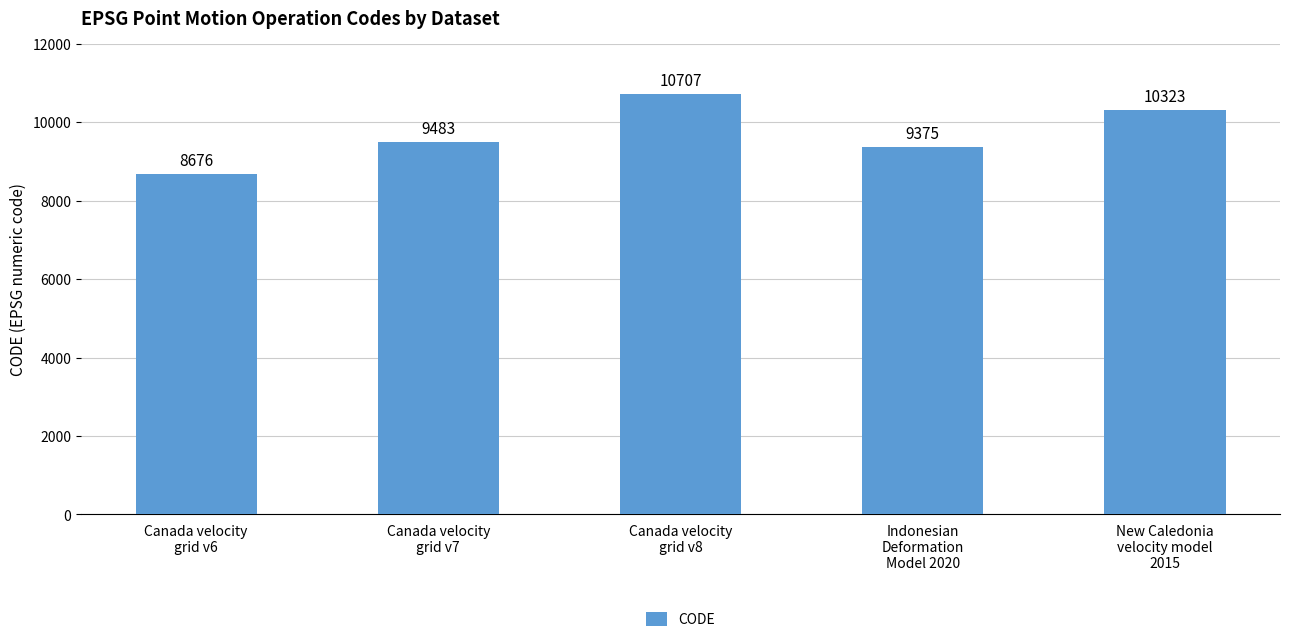

How many values are below 9483?

2